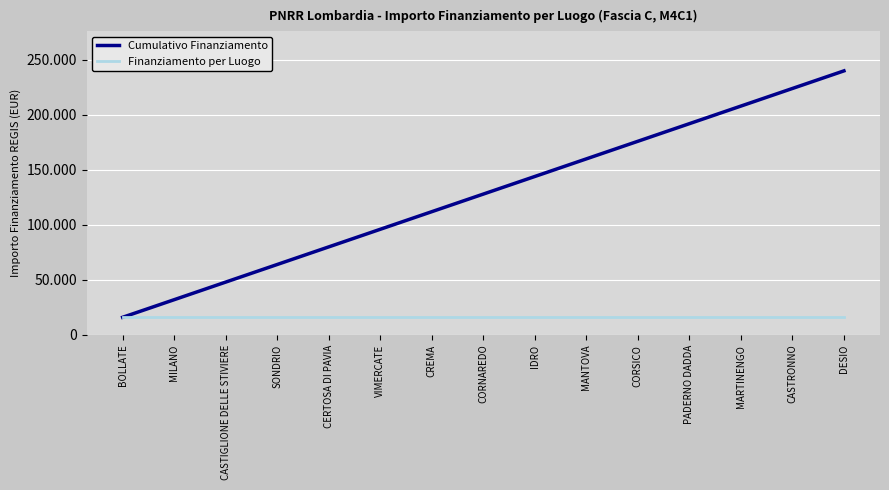

What are all the series names shown in the legend?

Cumulativo Finanziamento, Finanziamento per Luogo